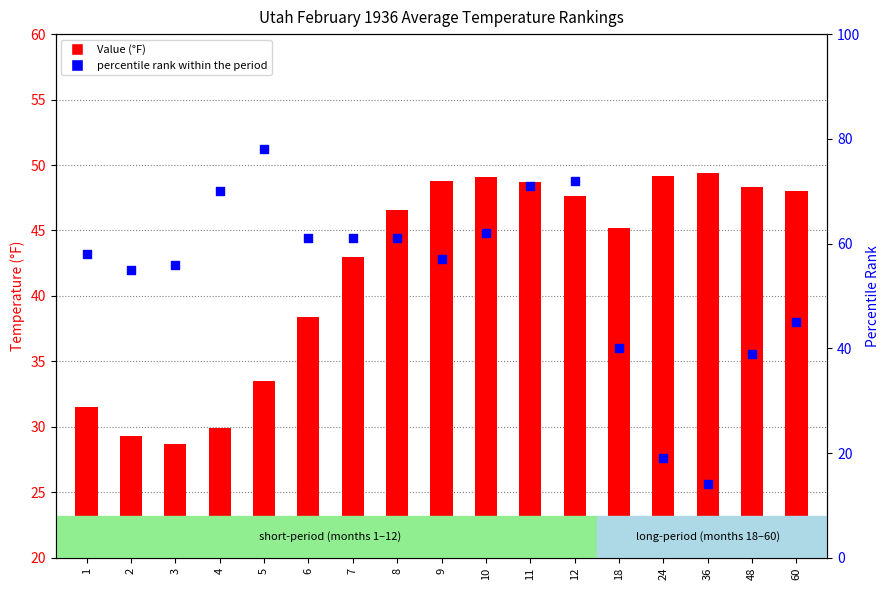

Which series has the widest spread of Y values?

percentile rank